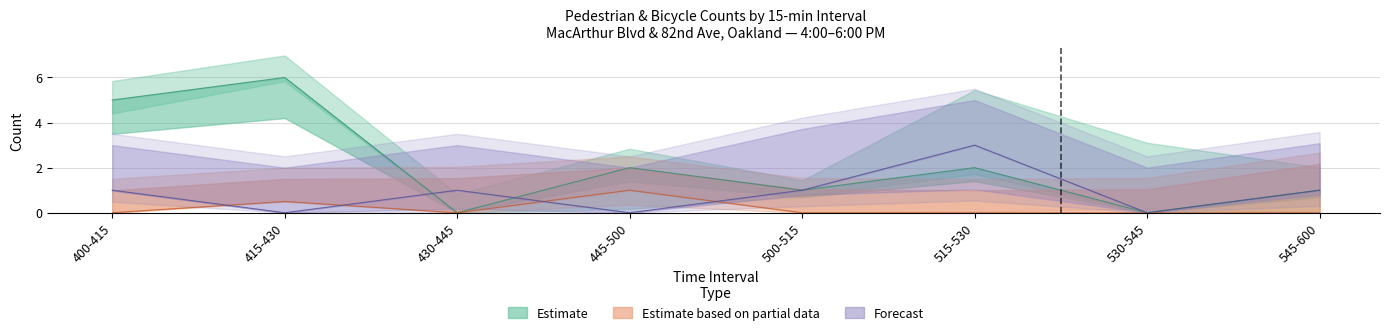

What is the highest value of the East Ped (Forecast) series?

3